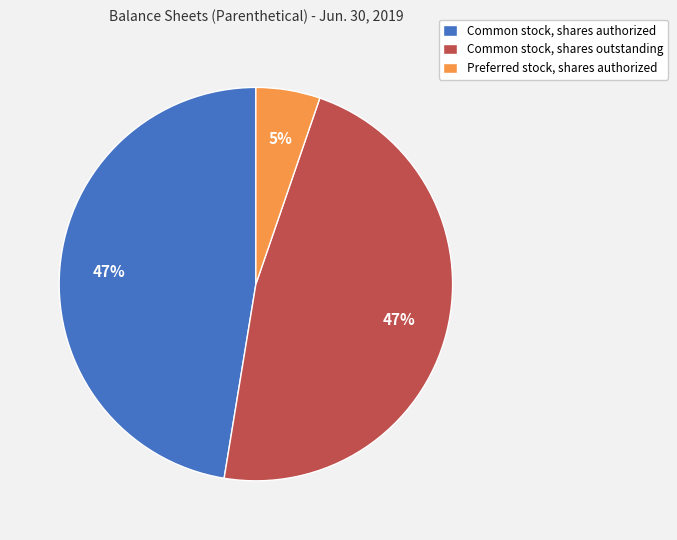

Which slice is the smallest?

Preferred stock, shares authorized